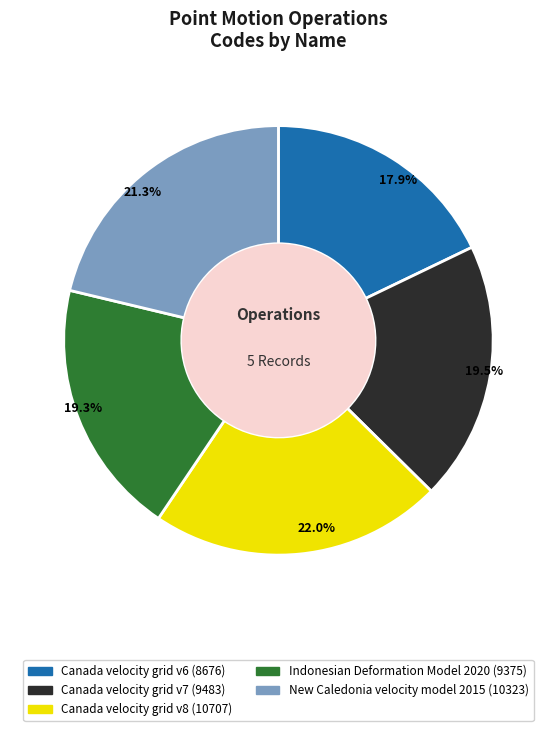

What percentage is the Indonesian Deformation Model 2020 slice, to the nearest percent?

19%